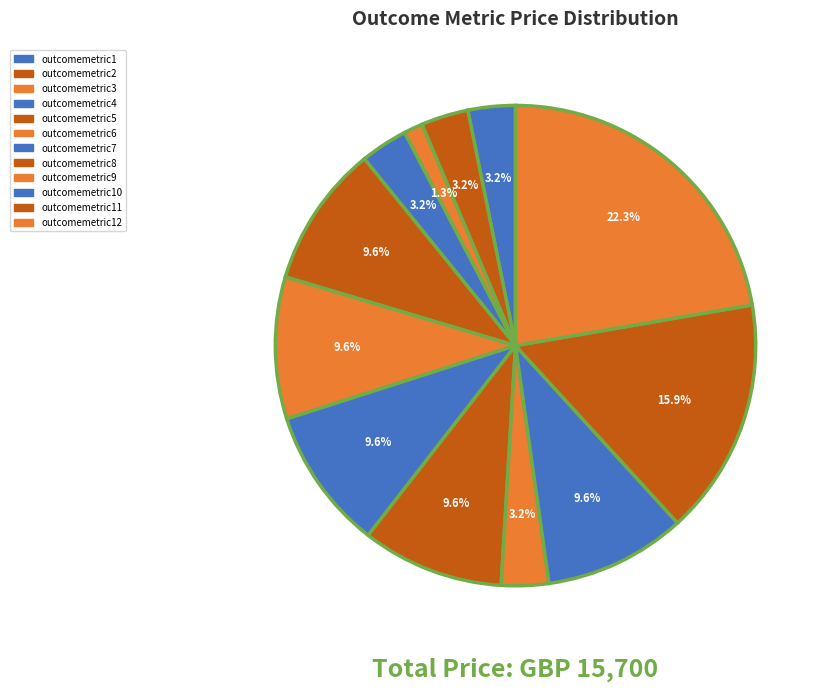

Do outcomemetric11 and outcomemetric7 together represent more than half of the pie?

No